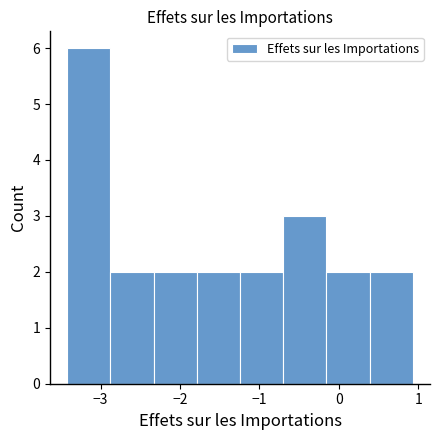

Over which range of the x-axis is the bar tallest?

-3.4 to -2.9